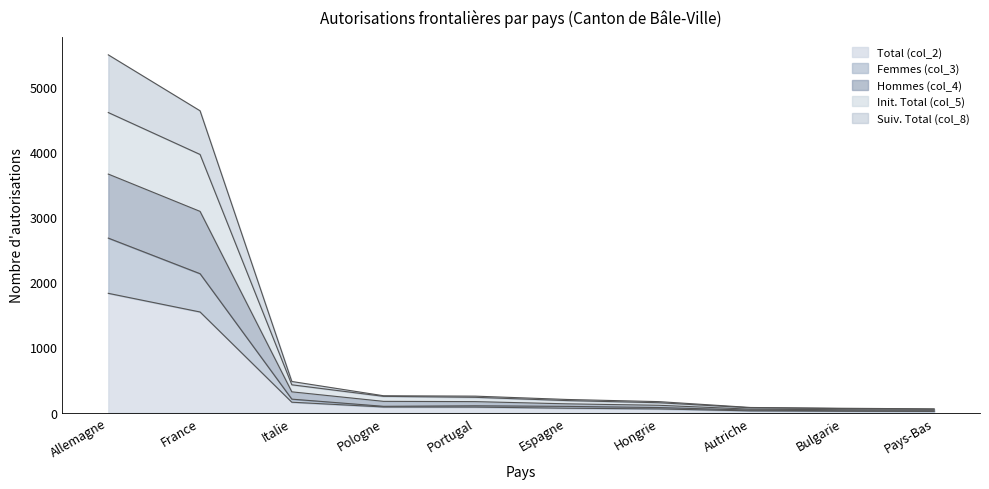

True or false: Init. Total (col_5) has more than 1 interior local peaks.

False